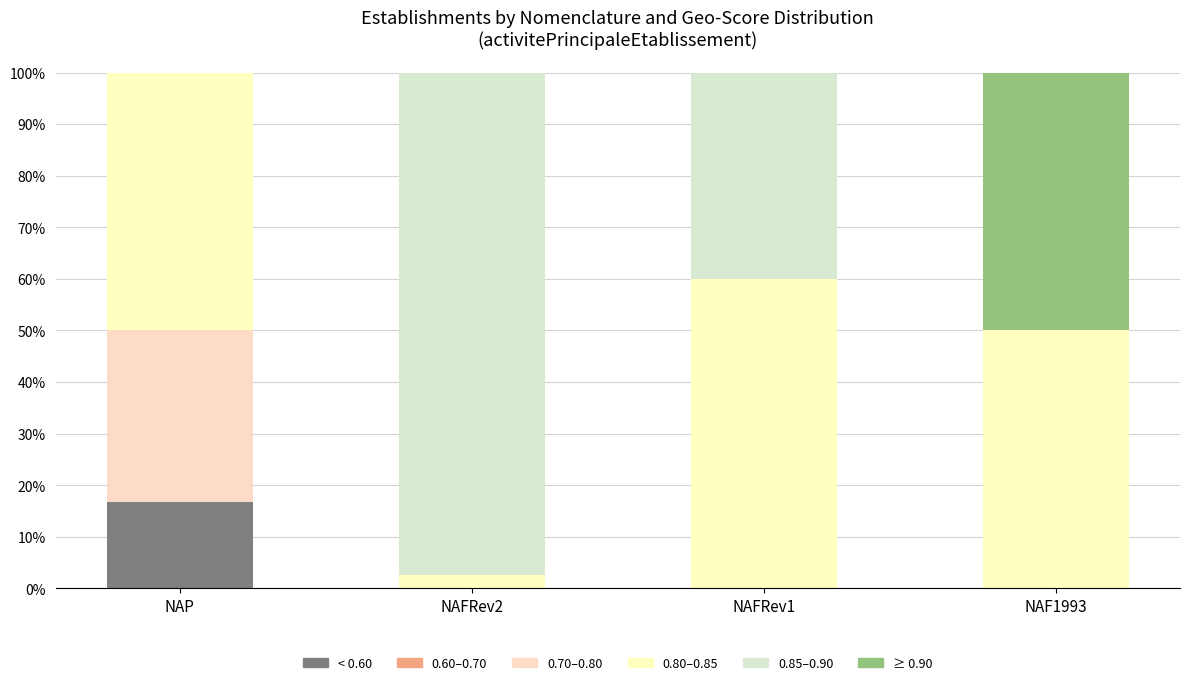

Are the bars horizontal?

No